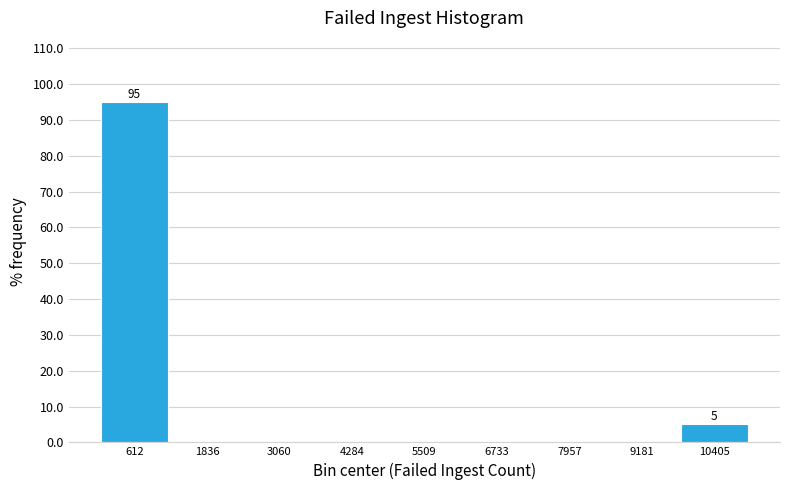

Over which range of the x-axis is the bar tallest?

0 to 1200